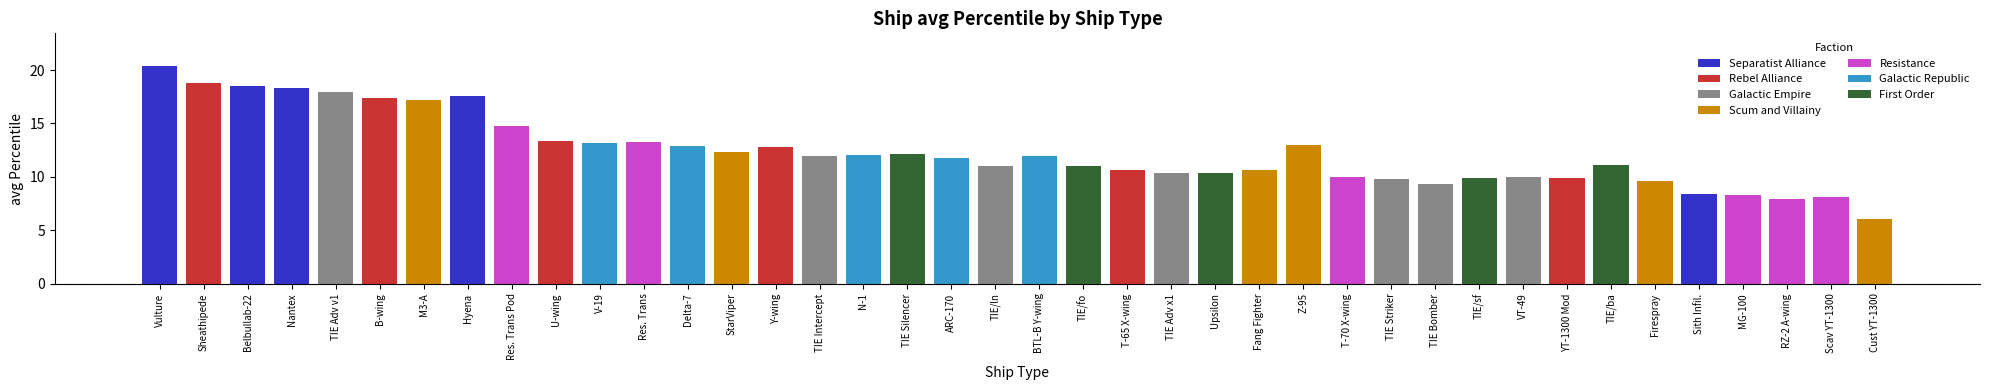

The value at Res. Trans Pod is 20.4. True or false?

False